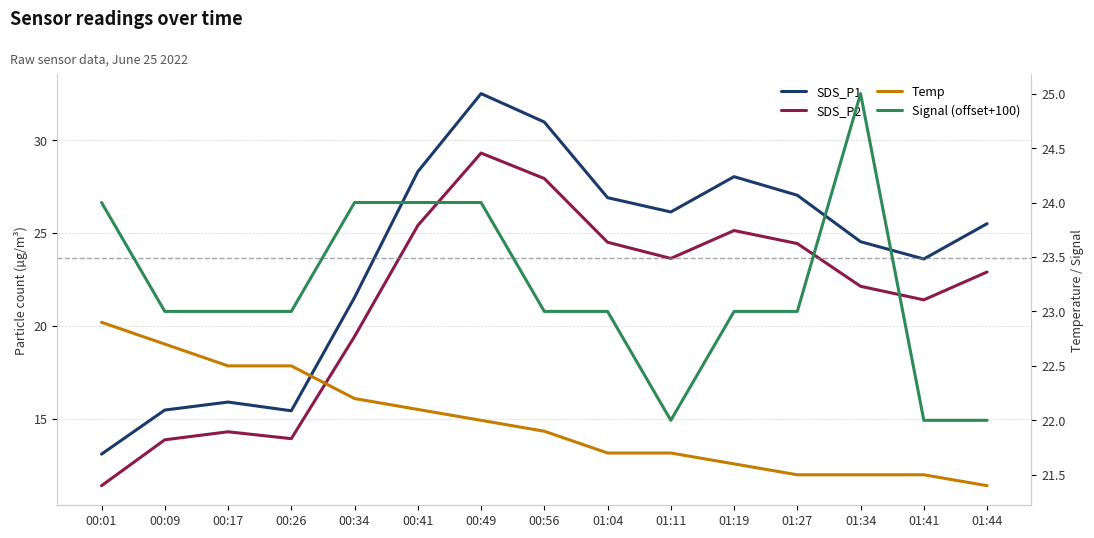

What position from the right is 00:26?

12